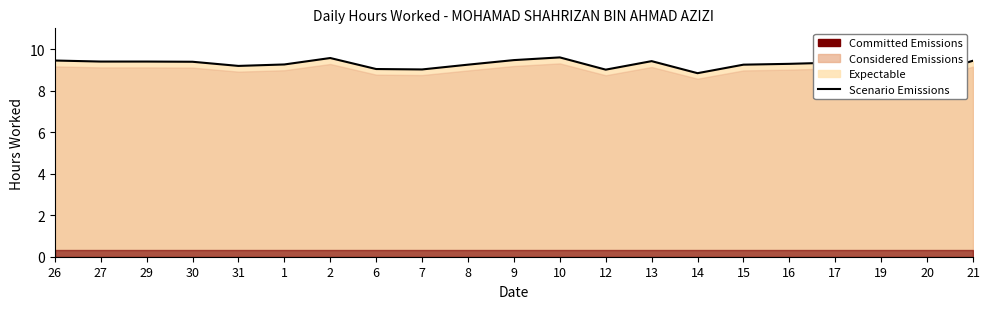

Reading left to right, what are all the values shown in this chart?

9.4	9.4	9.4	9.4	9.2	9.3	9.6	9.0	9.0	9.2	9.5	9.6	9.0	9.4	8.8	9.2	9.3	9.3	9.2	8.8	9.4